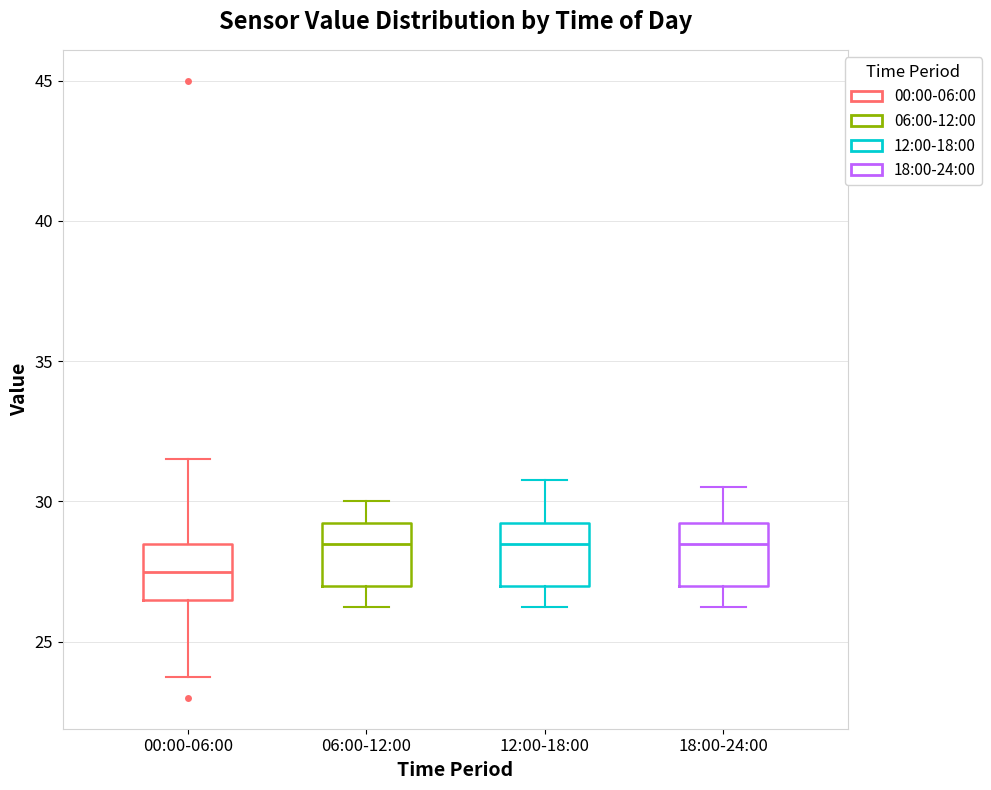

Which box's median line is the lowest?

00:00-06:00